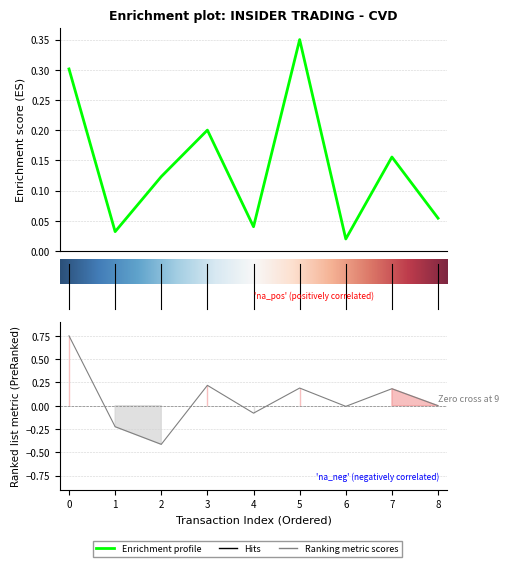

The value of pctchgSharesOwned at 7 is 0.3. True or false?

False